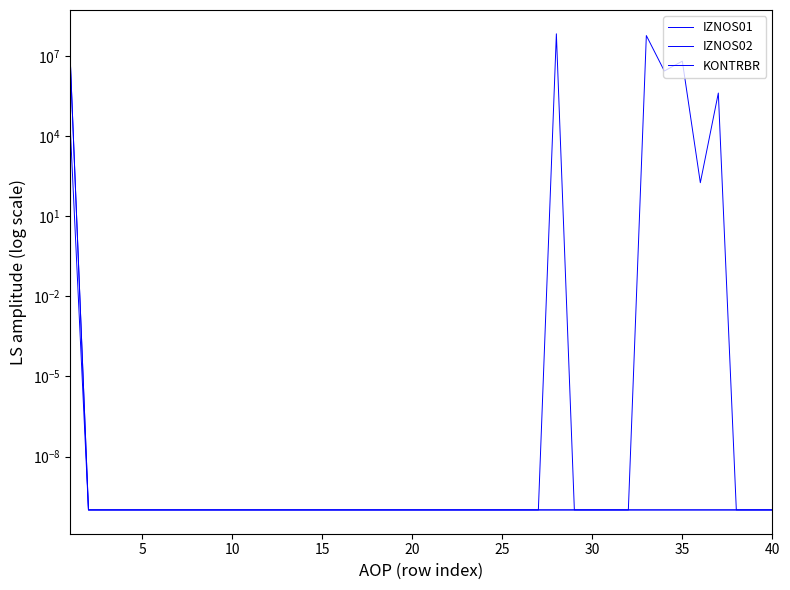

Is the value of IZNOS02 at 15 greater than the value of IZNOS01 at 19?

No